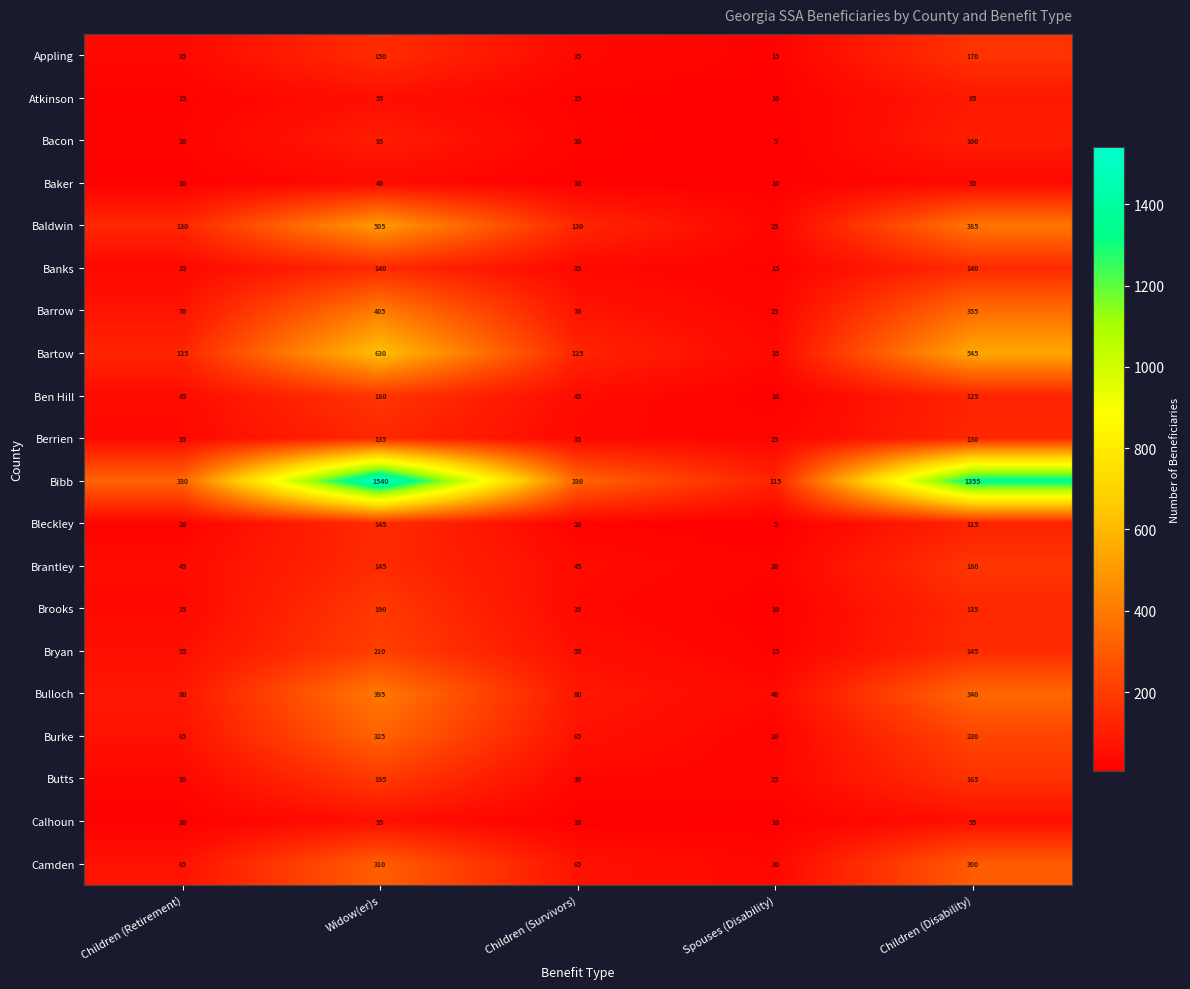

Which category has the highest value across all series?

Widow(er)s